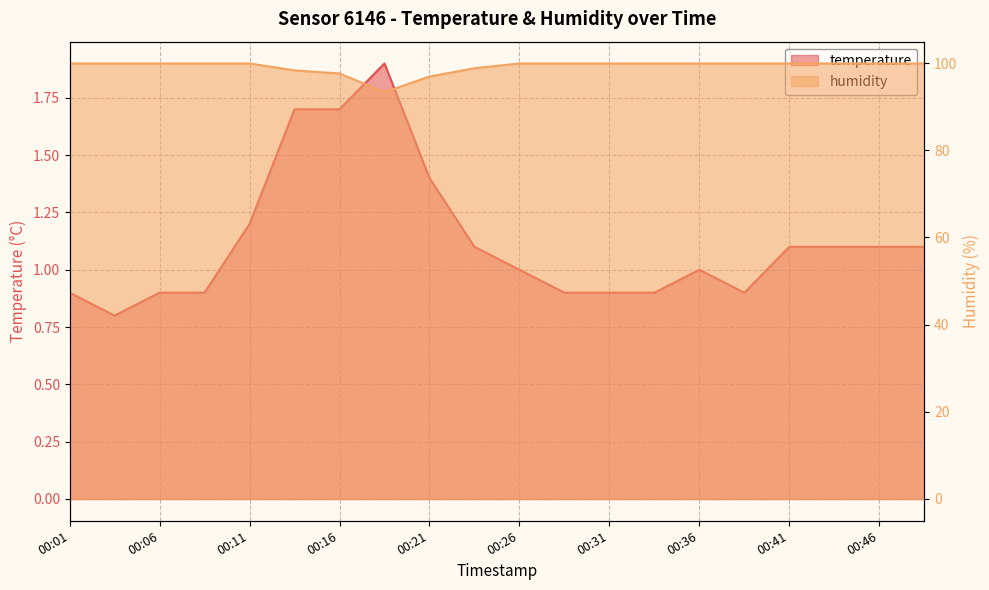

At which label does humidity line first exceed 99?

00:01